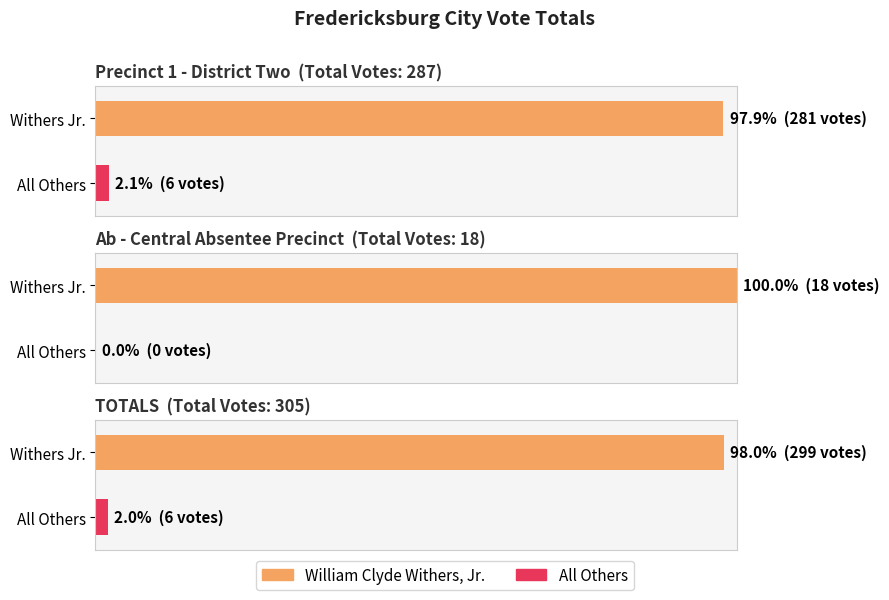

Reading left to right, transcribe all the data shown in this chart.

William Clyde Withers, Jr.: 281	18	299
All Others: 6	0	6